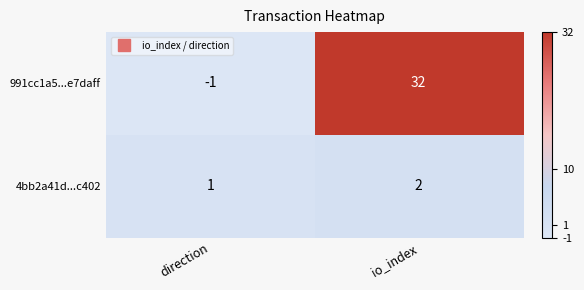

What is the difference between the 991cc1a5...e7daff values at io_index and direction?

33